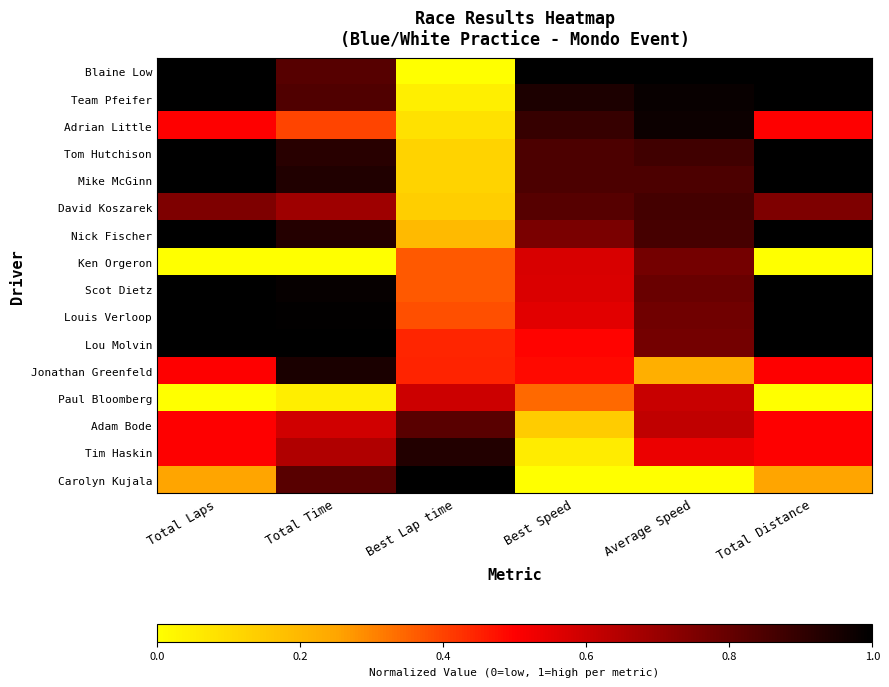

What is the spread (max minus min) of values at Total Time?

1.0